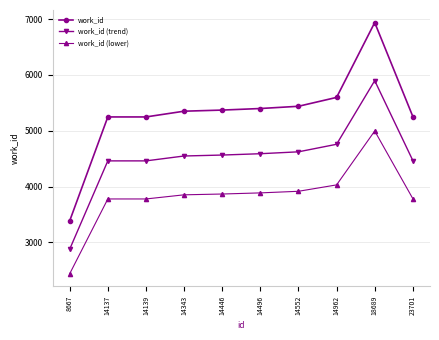

Read the work_id (lower) value at 14446.

3867.1